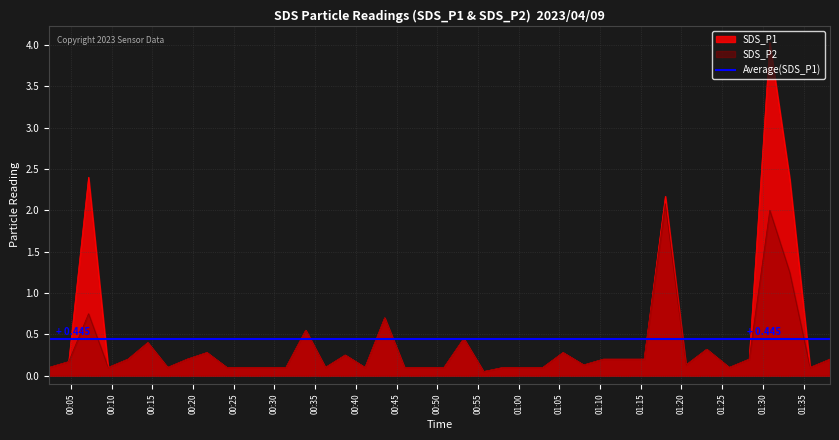

What is the difference between the second highest and second lowest values in the SDS_P2 series?

1.9